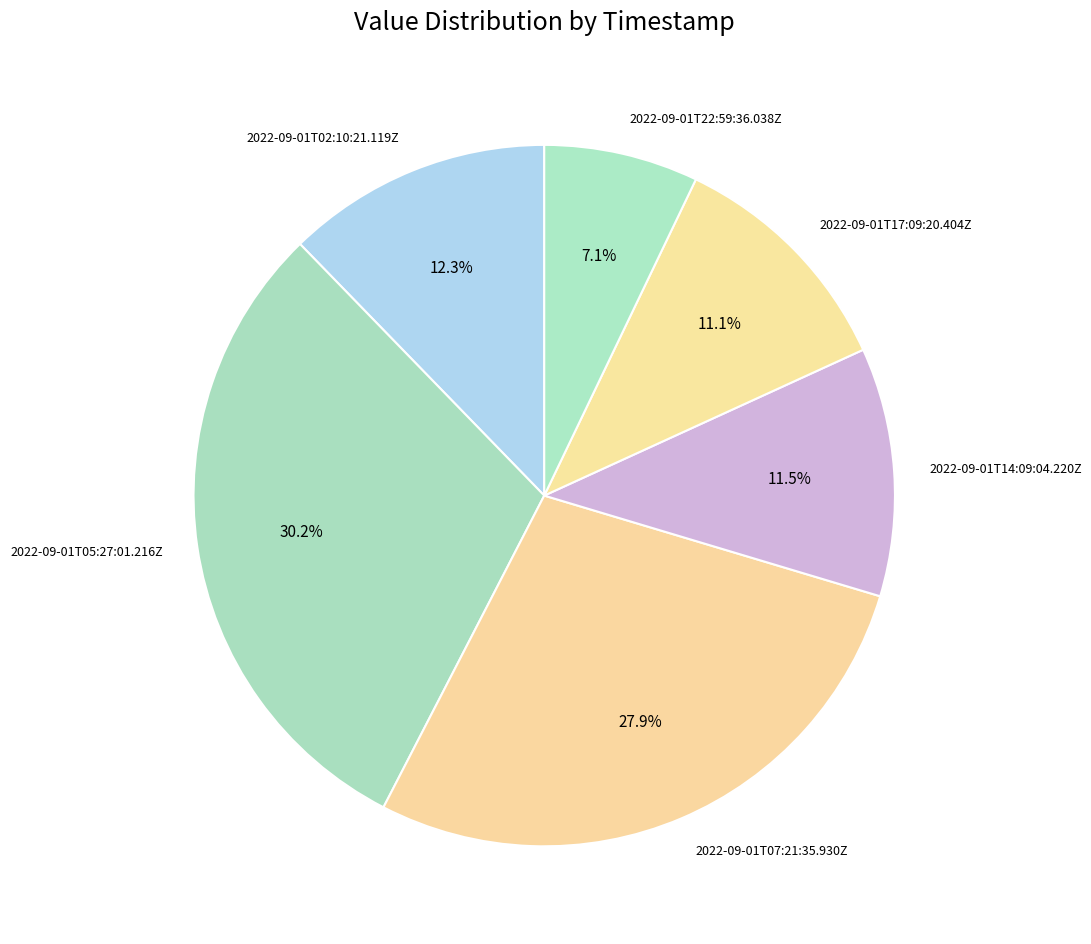

How much of the chart is everything except 2022-09-01T14:09:04.220Z?

88.5%